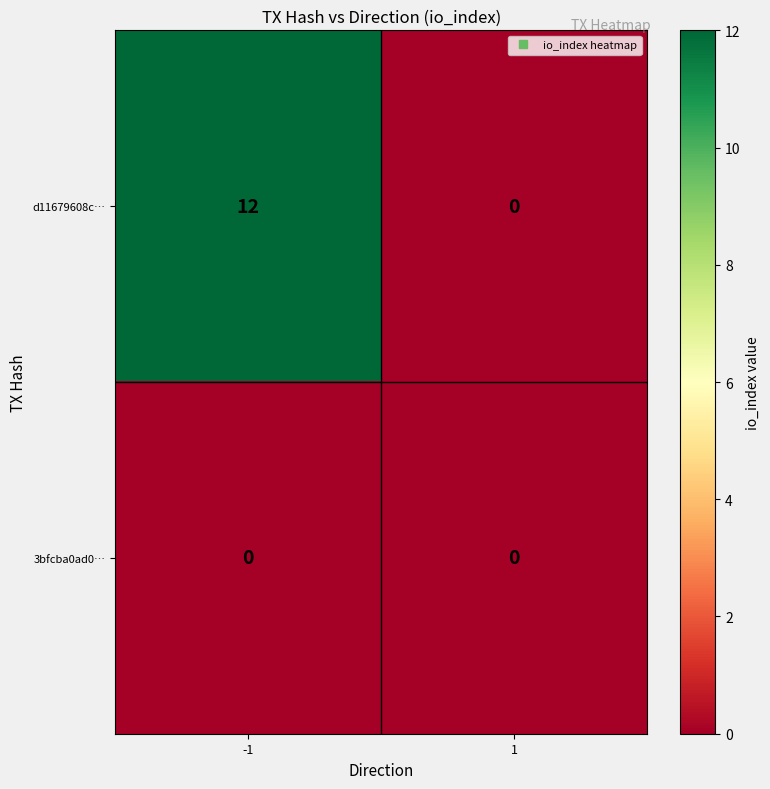

What is the maximum value shown in the chart?

12